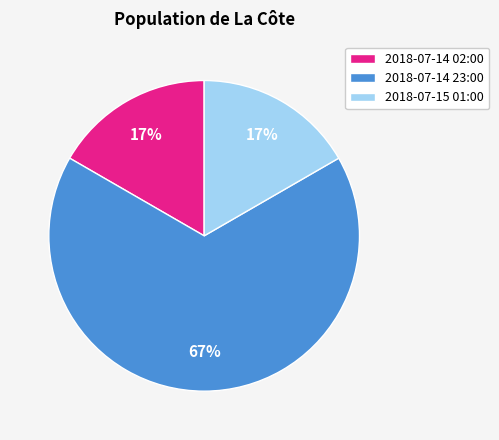

How many slices are in this pie chart?

3